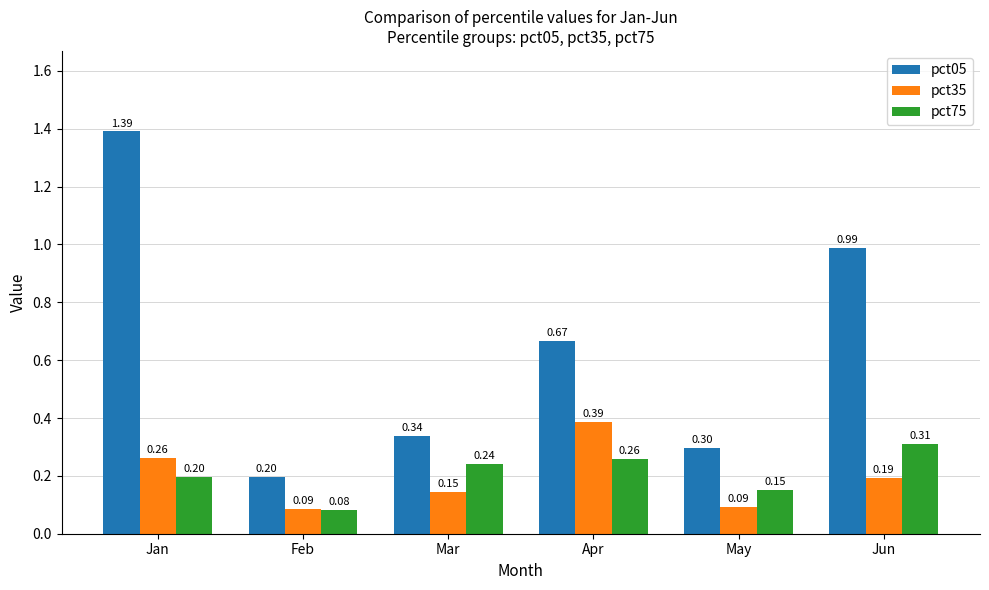

What is the difference between the maximum and minimum values in the pct35 series?

0.3